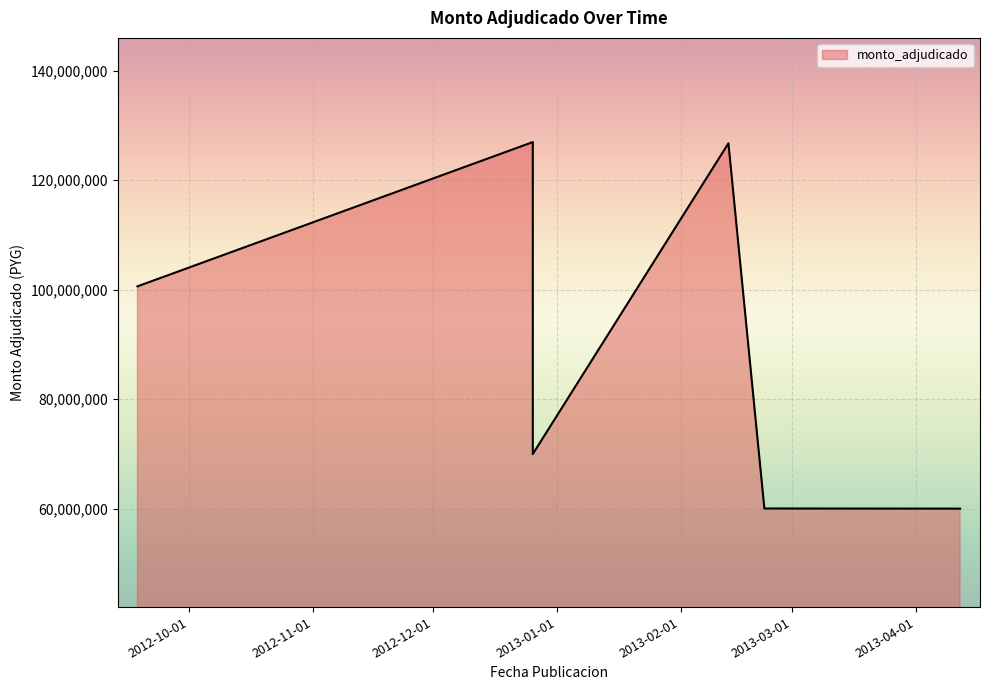

Is it true that the value at 2012-09-18 is 100598400?

True